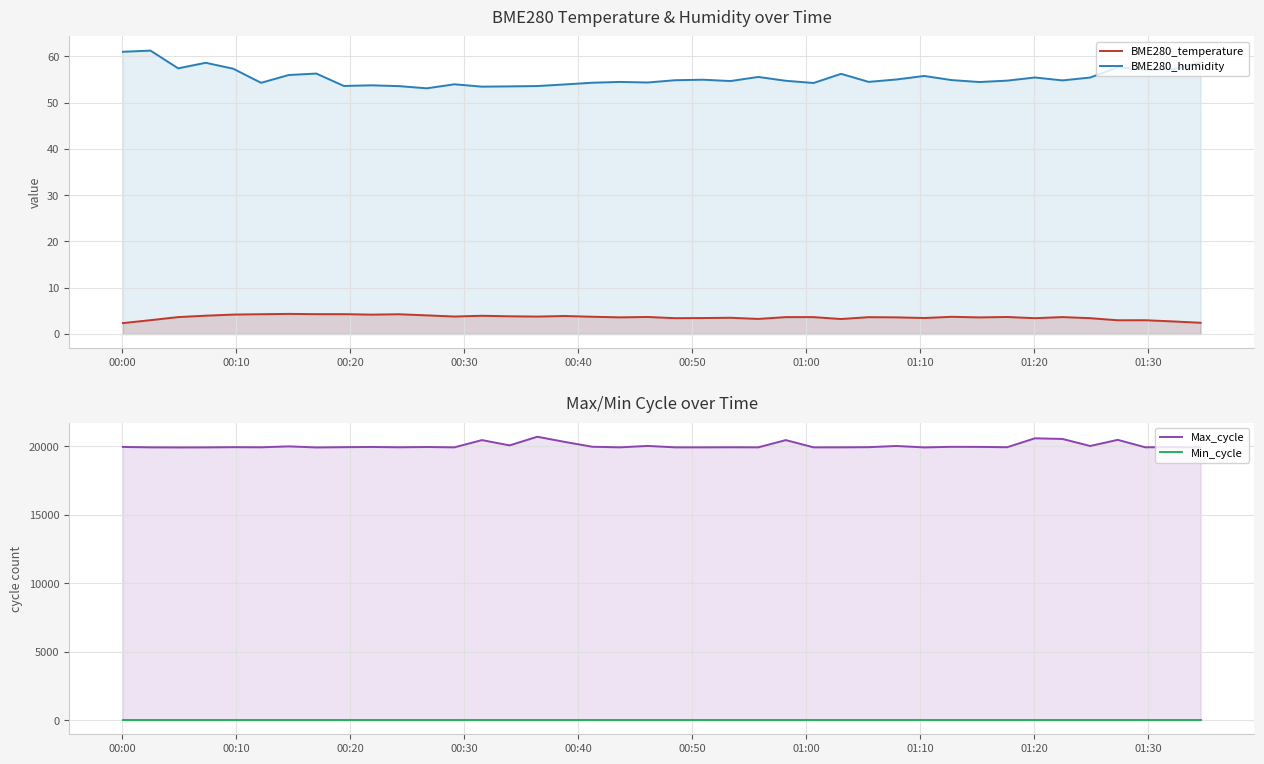

Which series has the largest total across all categories?

Max_cycle